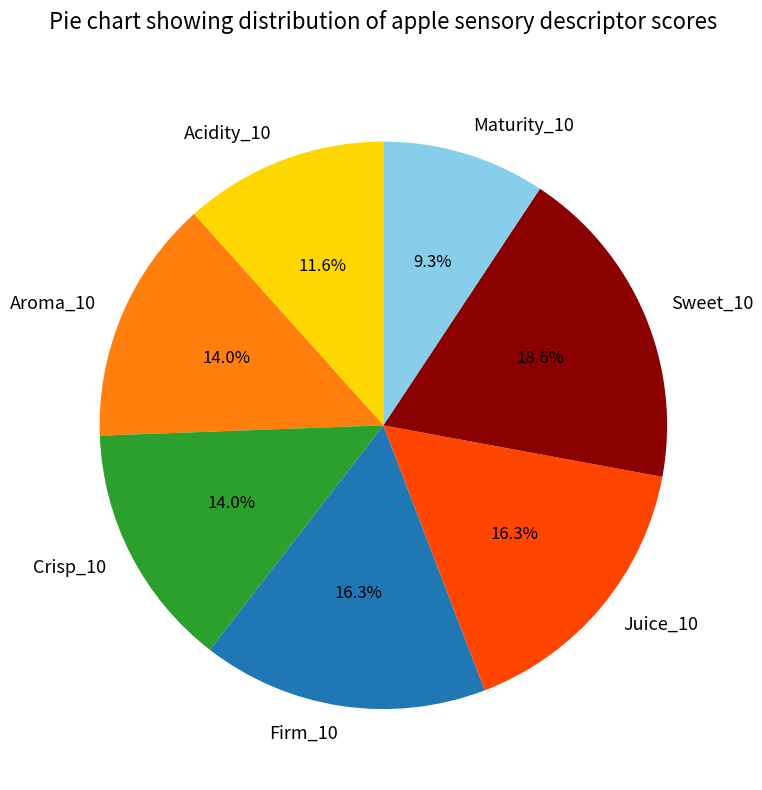

Count the number of slices in the pie.

7